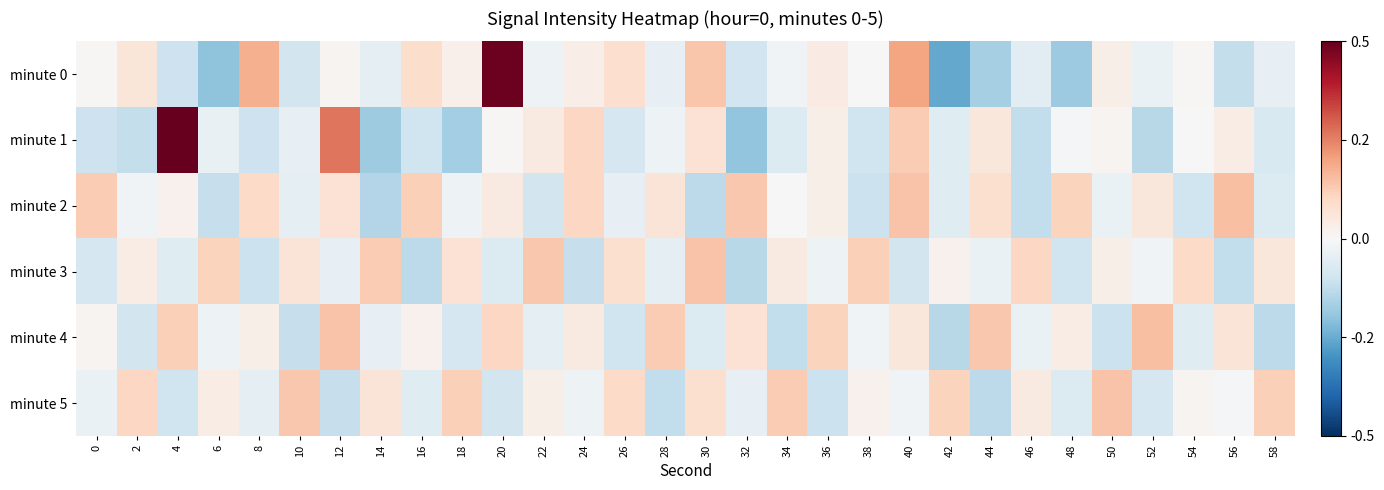

At how many categories does at least one series exceed 3?

3